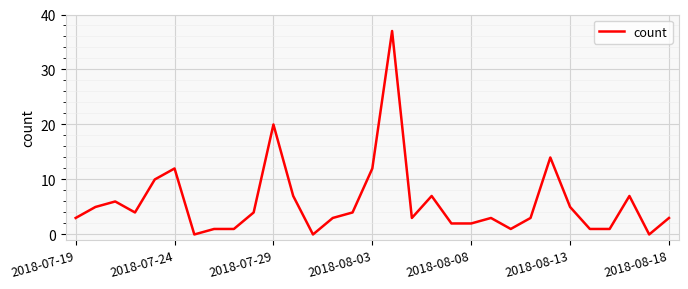

What is the greatest value displayed?

37